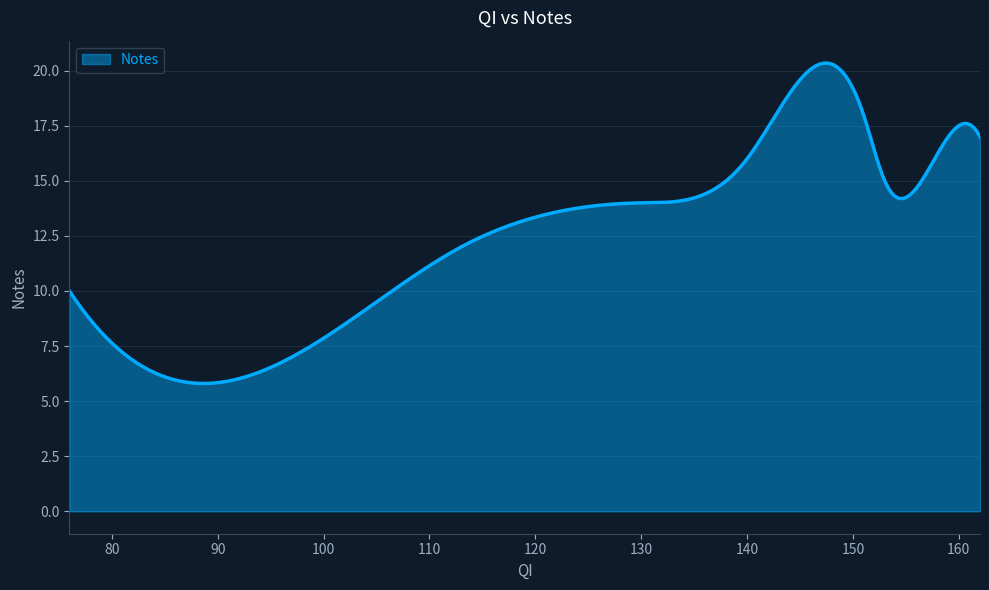

What is the difference between the maximum and minimum values?

14.5